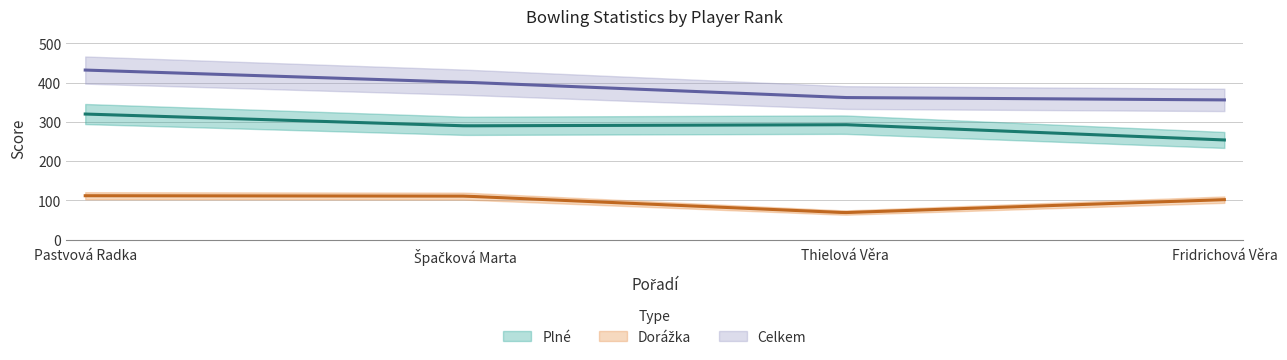

True or false: Dorážka has a value of 111 at 2.

True